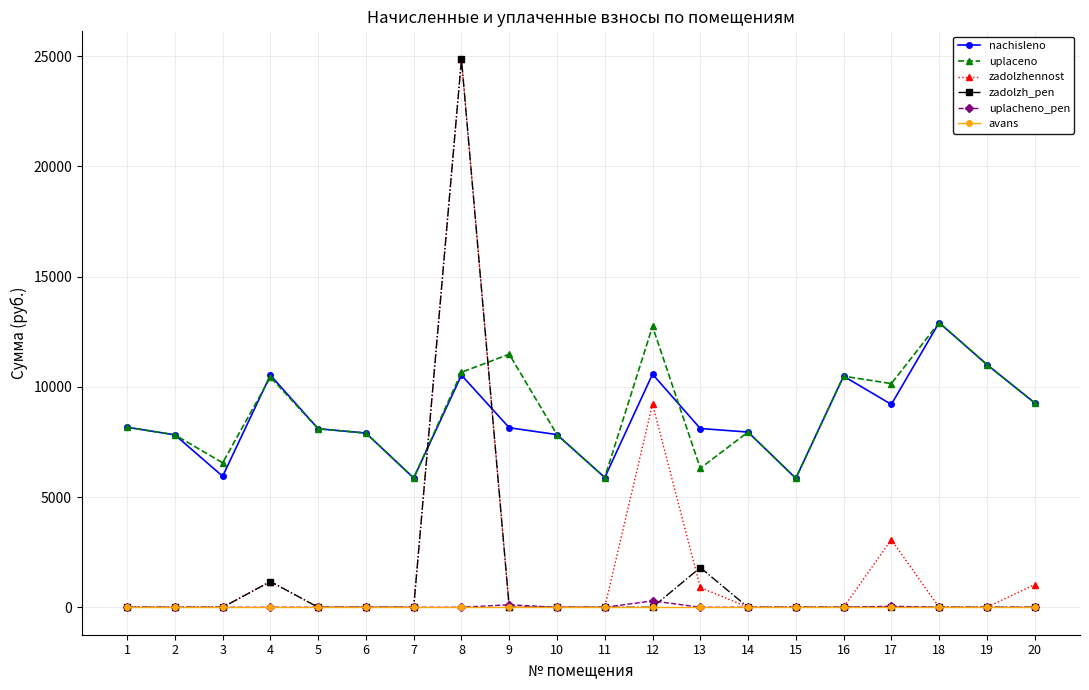

True or false: nachisleno and uplacheno_pen cross at least once.

False